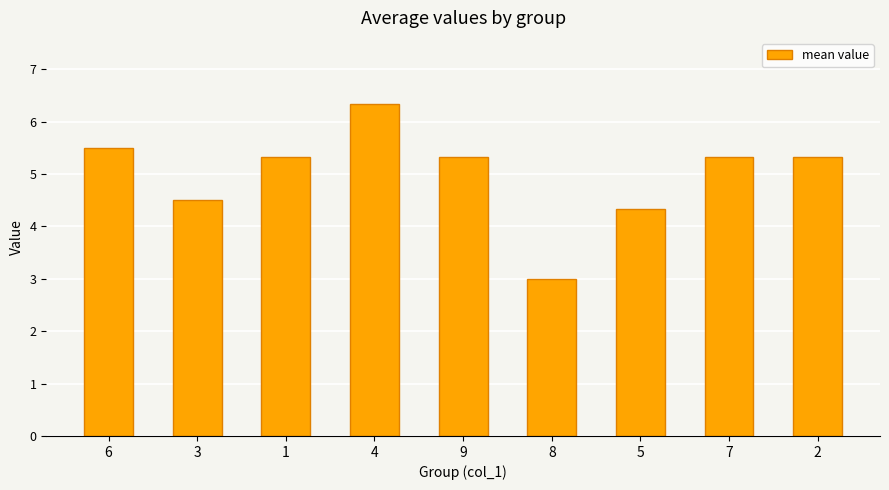

Is it true that the value at 9 is 5.3?

True